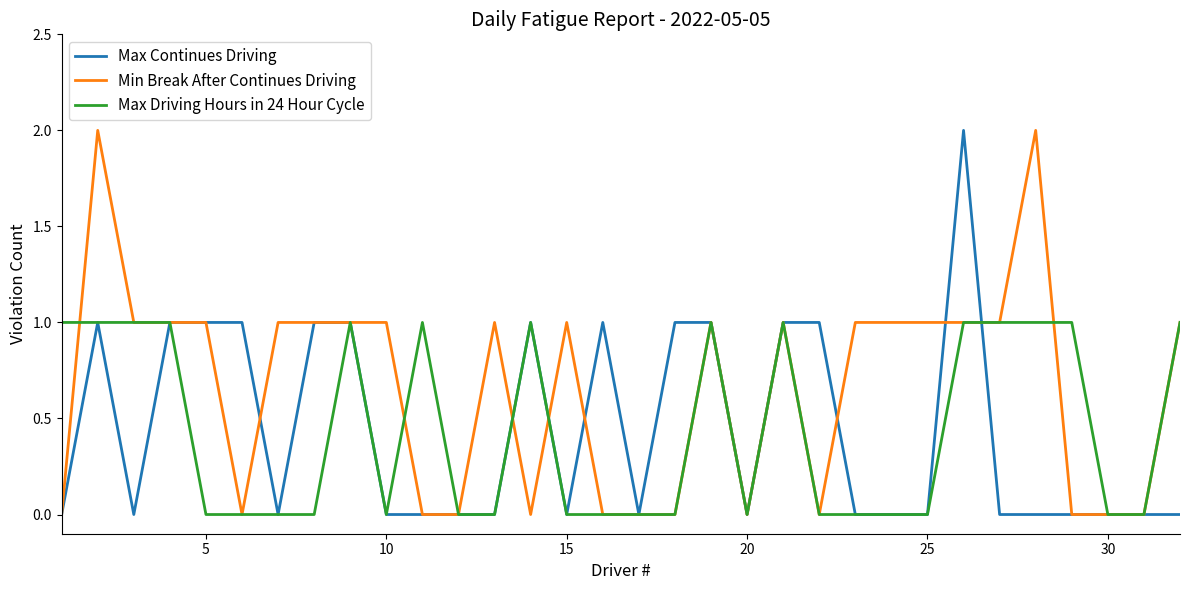

Which series has the largest total across all categories?

Min Break After Continues Driving